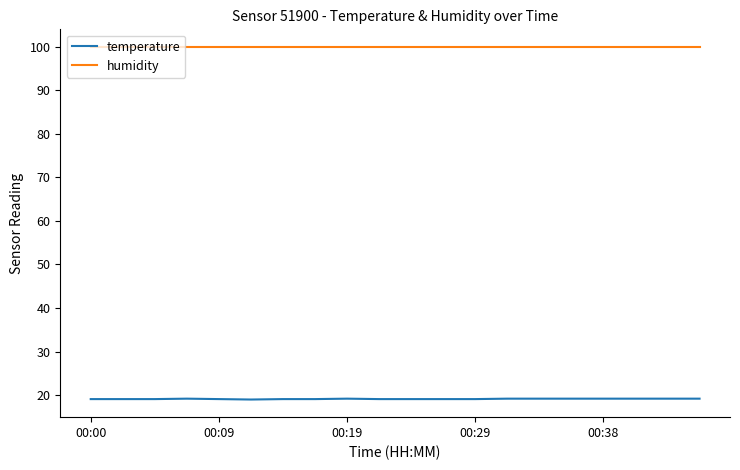

Rank the series by their maximum value, from highest to lowest.

humidity, temperature